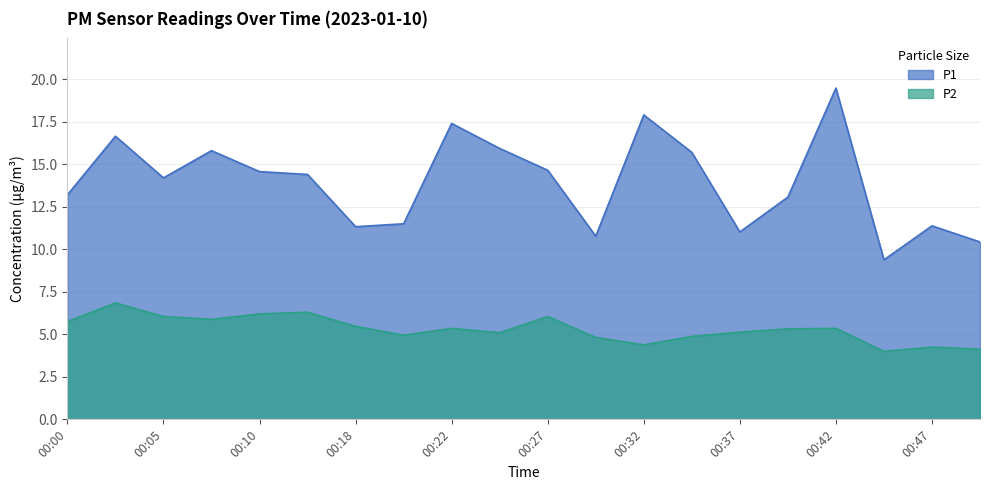

Rank the categories by P1 value from lowest to highest.

00:45, 00:50, 00:30, 00:37, 00:18, 00:47, 00:20, 00:40, 00:00, 00:05, 00:12, 00:10, 00:27, 00:35, 00:08, 00:25, 00:03, 00:22, 00:32, 00:42